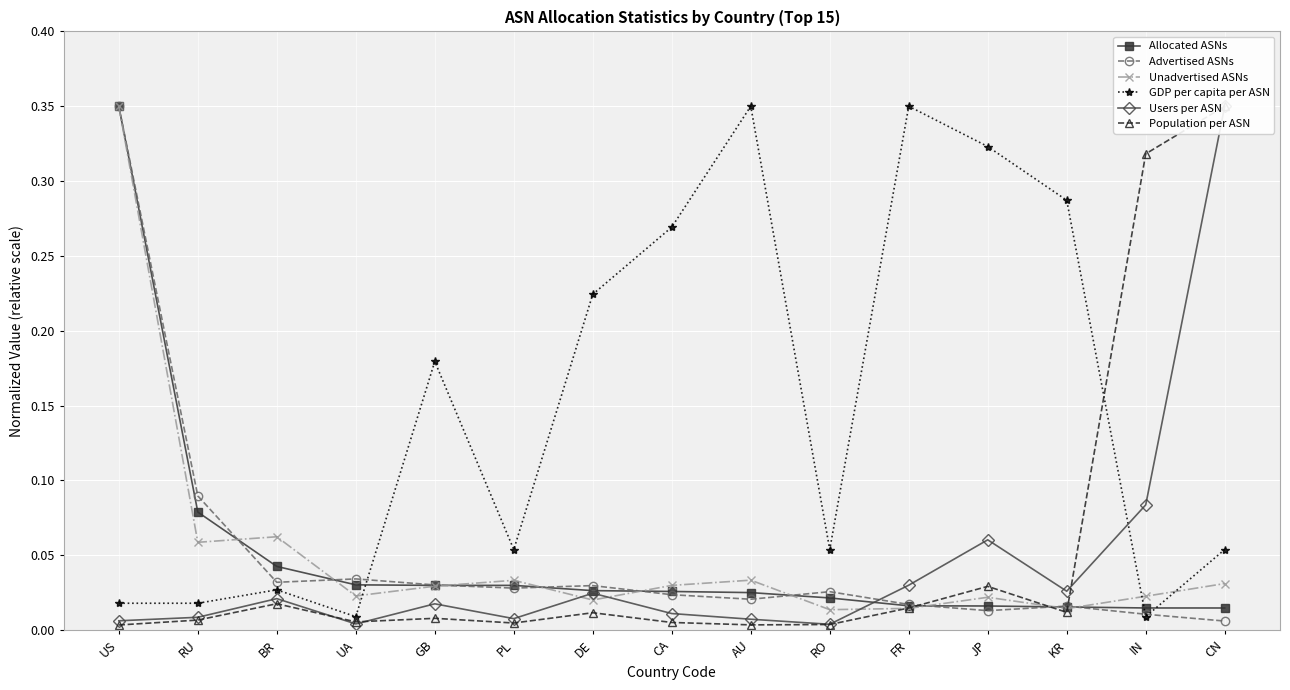

In Population per ASN, how many points are lower than both neighbors (excluding endpoints)?

4